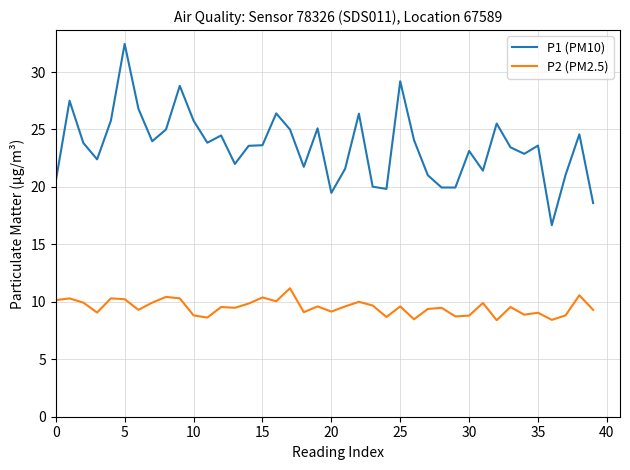

At how many categories does at least one series exceed 14?

40